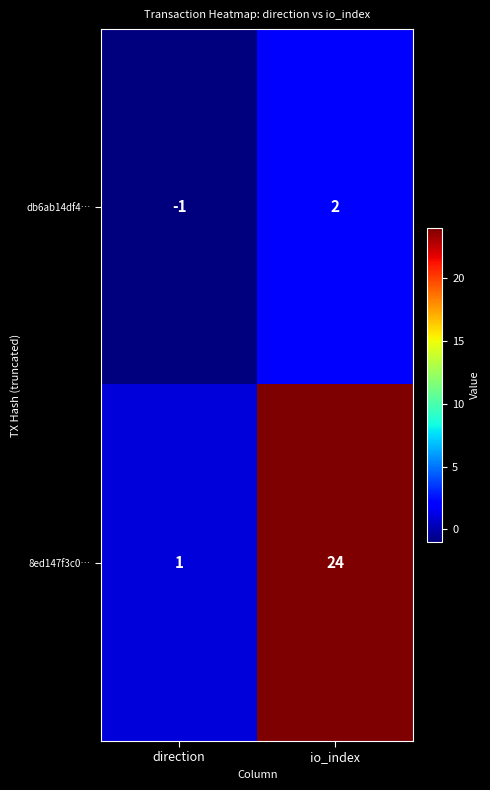

What is the greatest value displayed?

24